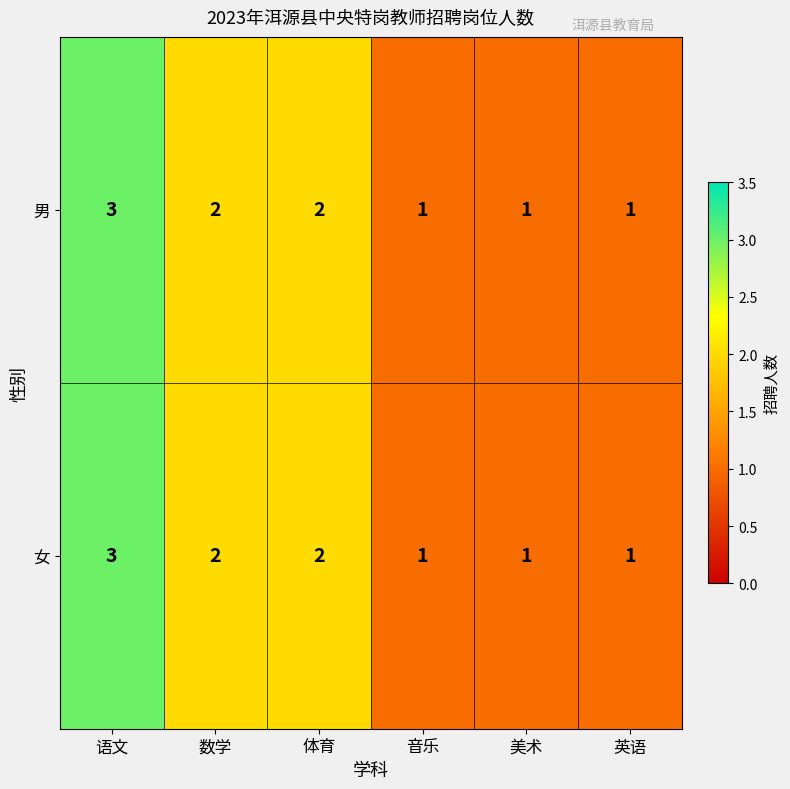

Count the number of categories in the chart.

6